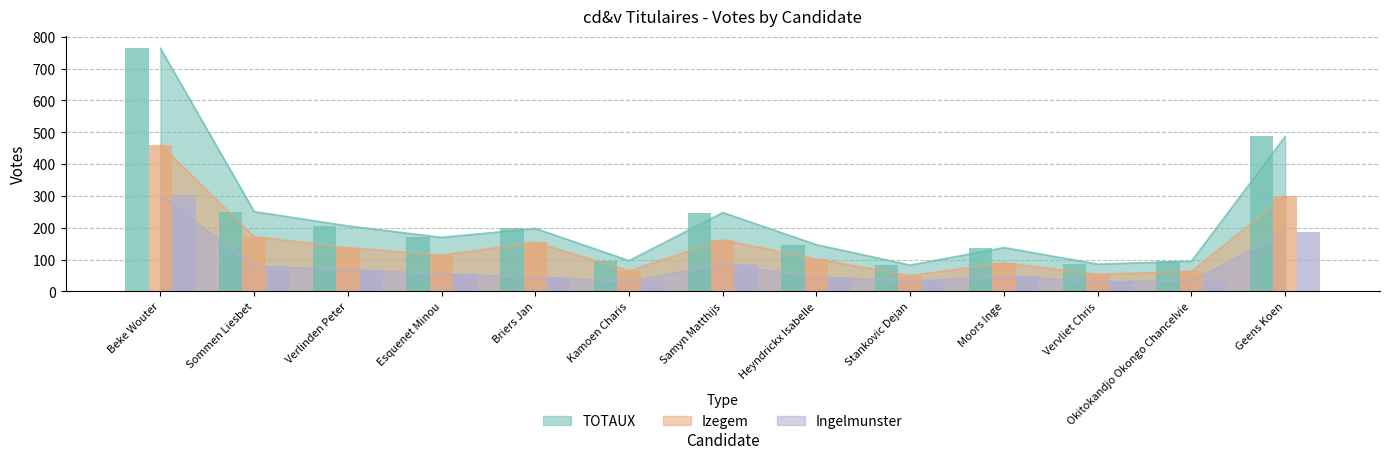

What is the sum of all Izegem values?

1925